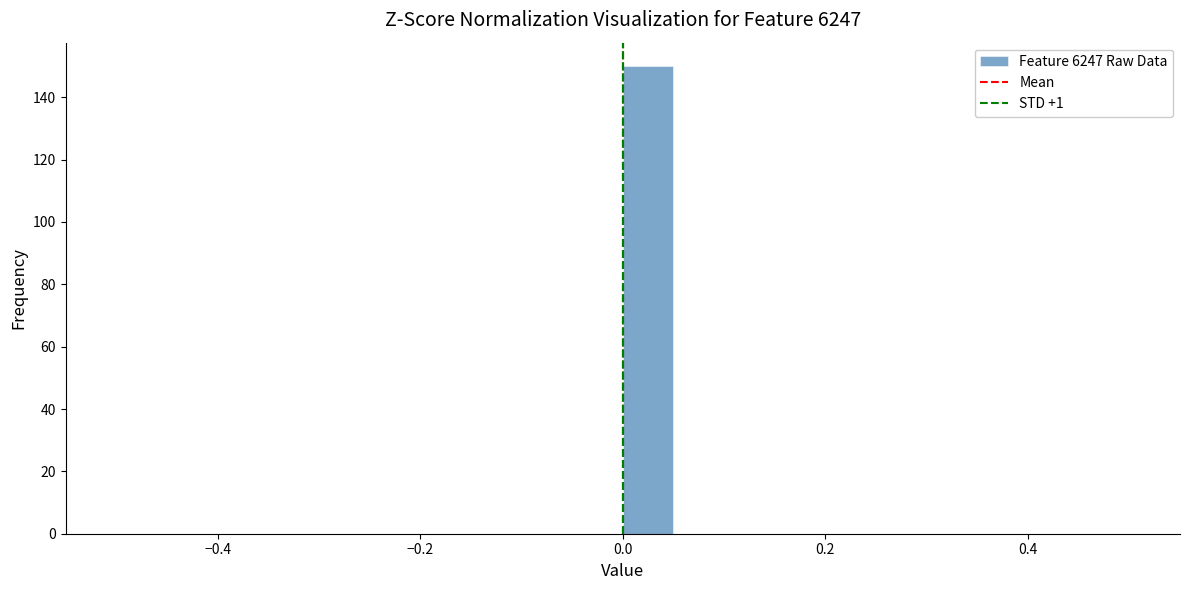

Read against the x-axis, roughly where is the centre of the tallest bar?

0.02